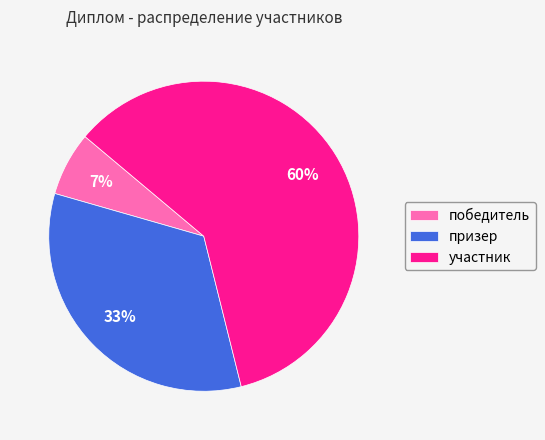

To the nearest percent, what is the average slice percentage?

33%